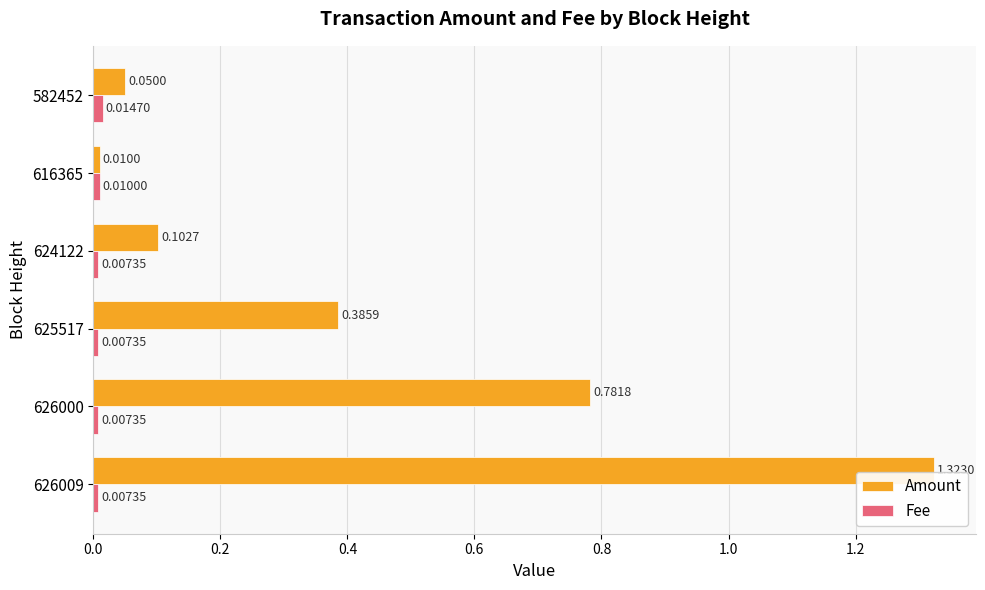

At which category is the sum across all series the highest?

626009